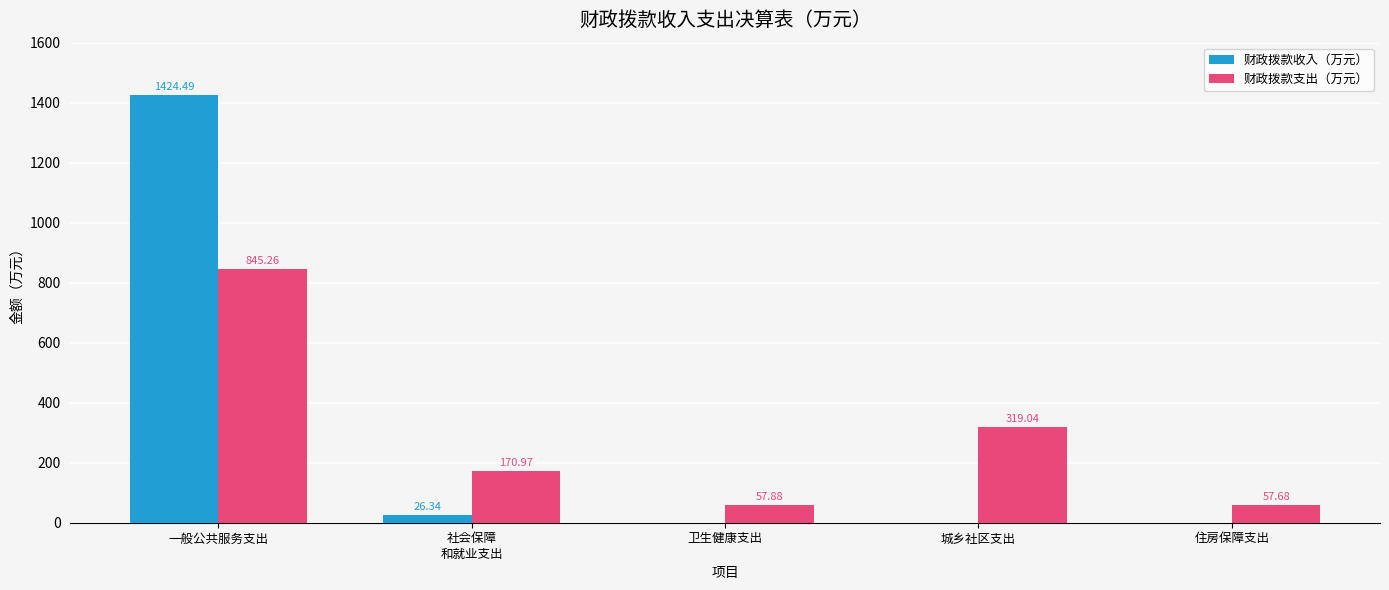

Where is 财政拨款支出（万元） nearest to the value 451?

城乡社区支出